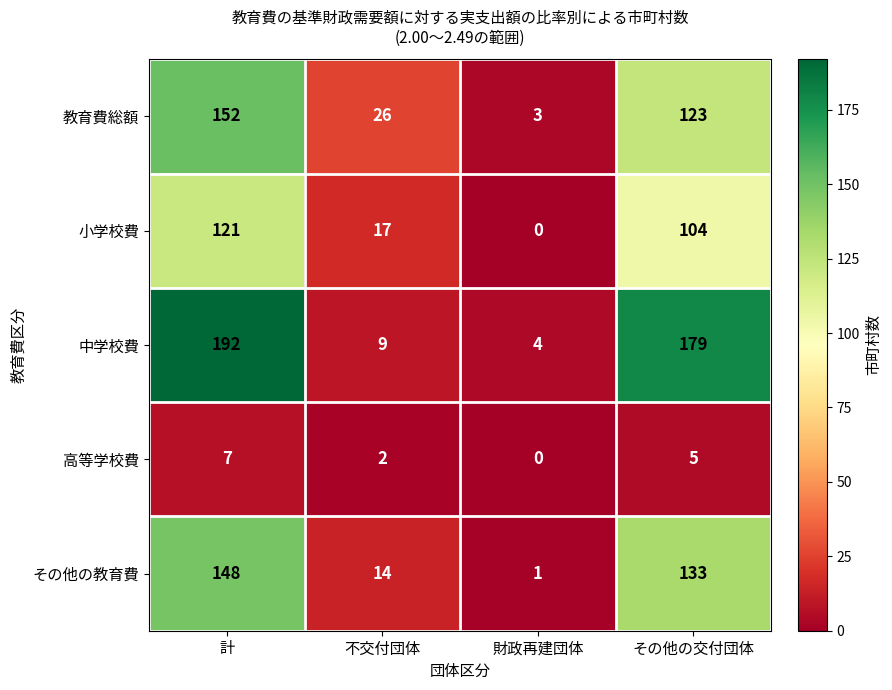

Which series has the widest spread of values?

中学校費